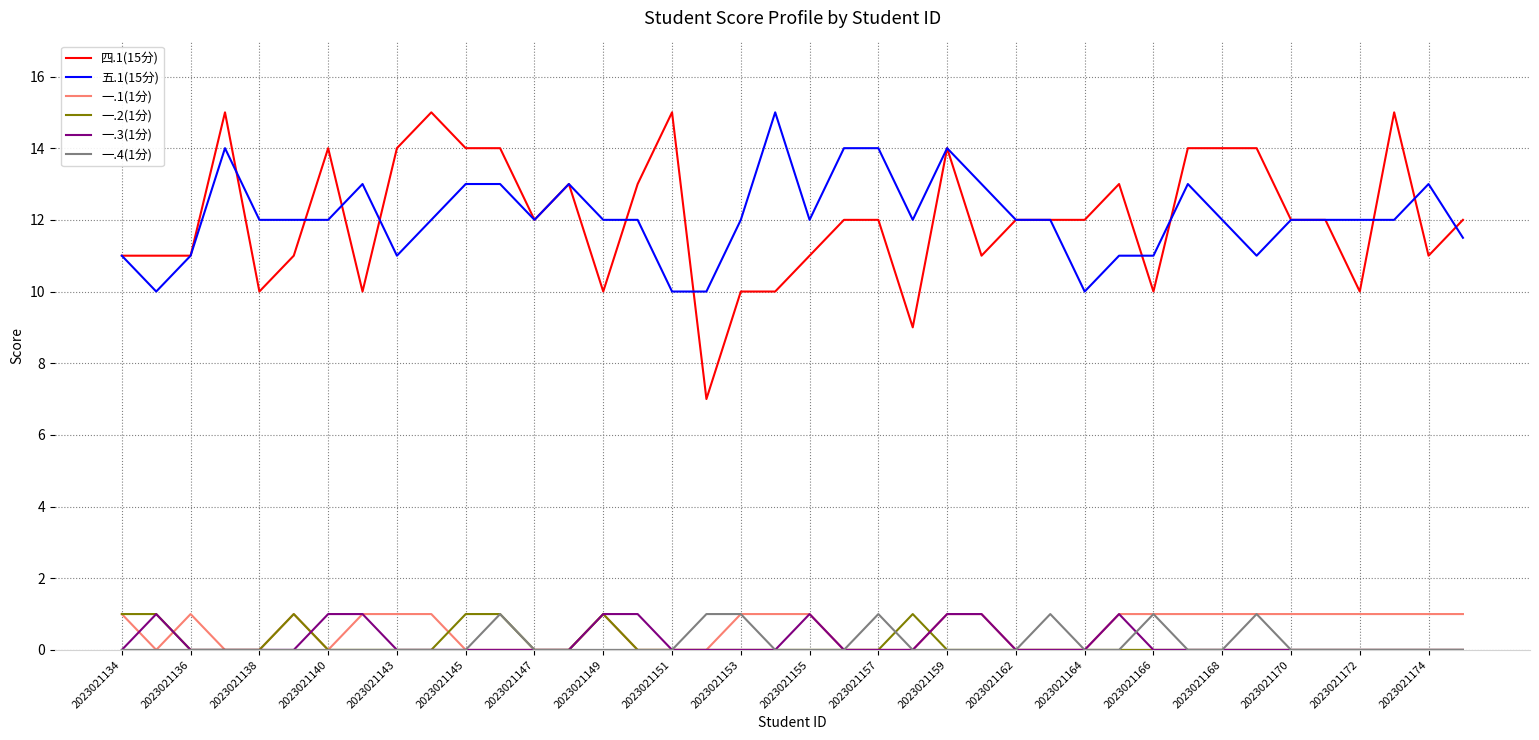

Reading left to right, list all the values displayed in this chart.

四.1(15分): 11.0	11.0	11.0	15.0	10.0	11.0	14.0	10.0	14.0	15.0	14.0	14.0	12.0	13.0	10.0	13.0	15.0	7.0	10.0	10.0	11.0	12.0	12.0	9.0	14.0	11.0	12.0	12.0	12.0	13.0	10.0	14.0	14.0	14.0	12.0	12.0	10.0	15.0	11.0	12.0
五.1(15分): 11.0	10.0	11.0	14.0	12.0	12.0	12.0	13.0	11.0	12.0	13.0	13.0	12.0	13.0	12.0	12.0	10.0	10.0	12.0	15.0	12.0	14.0	14.0	12.0	14.0	13.0	12.0	12.0	10.0	11.0	11.0	13.0	12.0	11.0	12.0	12.0	12.0	12.0	13.0	11.5
一.1(1分): 1.0	0.0	1.0	0.0	0.0	1.0	0.0	1.0	1.0	1.0	0.0	0.0	0.0	0.0	1.0	0.0	0.0	0.0	1.0	1.0	1.0	0.0	0.0	0.0	1.0	1.0	0.0	0.0	0.0	1.0	1.0	1.0	1.0	1.0	1.0	1.0	1.0	1.0	1.0	1.0
一.2(1分): 1.0	1.0	0.0	0.0	0.0	1.0	0.0	0.0	0.0	0.0	1.0	1.0	0.0	0.0	1.0	0.0	0.0	0.0	0.0	0.0	0.0	0.0	0.0	1.0	0.0	0.0	0.0	0.0	0.0	0.0	0.0	0.0	0.0	0.0	0.0	0.0	0.0	0.0	0.0	0.0
一.3(1分): 0.0	1.0	0.0	0.0	0.0	0.0	1.0	1.0	0.0	0.0	0.0	0.0	0.0	0.0	1.0	1.0	0.0	0.0	0.0	0.0	1.0	0.0	0.0	0.0	1.0	1.0	0.0	0.0	0.0	1.0	0.0	0.0	0.0	0.0	0.0	0.0	0.0	0.0	0.0	0.0
一.4(1分): 0.0	0.0	0.0	0.0	0.0	0.0	0.0	0.0	0.0	0.0	0.0	1.0	0.0	0.0	0.0	0.0	0.0	1.0	1.0	0.0	0.0	0.0	1.0	0.0	0.0	0.0	0.0	1.0	0.0	0.0	1.0	0.0	0.0	1.0	0.0	0.0	0.0	0.0	0.0	0.0